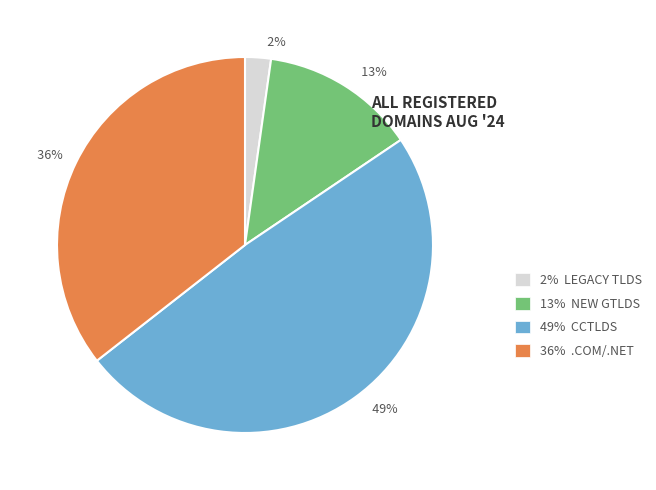

Is there any slice that represents more than half of the pie?

No